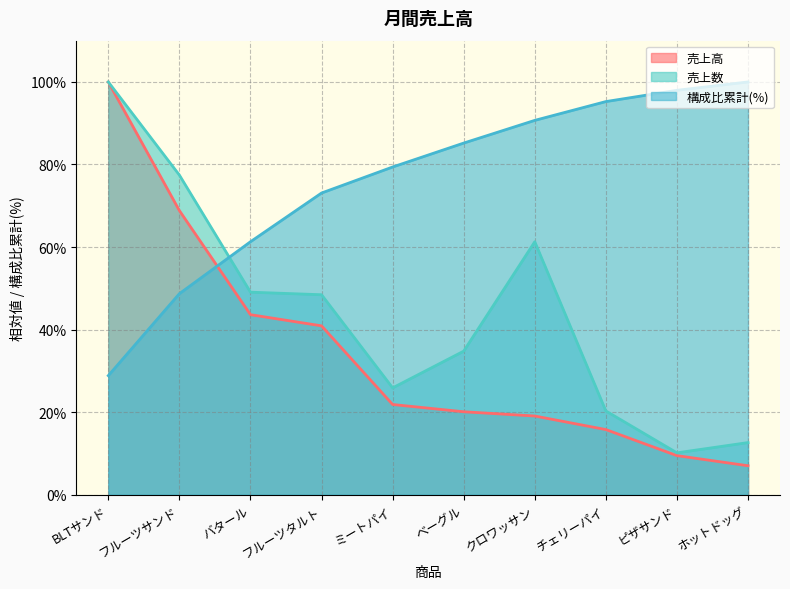

Reading left to right, extract all data points from this chart.

売上高: BLTサンド=100.0	フルーツサンド=68.8	バタール=43.6	フルーツタルト=40.9	ミートパイ=21.9	ベーグル=20.1	クロワッサン=19.1	チェリーパイ=15.8	ピザサンド=9.5	ホットドッグ=7.0
売上数: BLTサンド=100.0	フルーツサンド=77.4	バタール=49.1	フルーツタルト=48.4	ミートパイ=25.9	ベーグル=34.8	クロワッサン=61.3	チェリーパイ=20.3	ピザサンド=10.1	ホットドッグ=12.6
構成比累計: BLTサンド=28.8	フルーツサンド=48.7	バタール=61.3	フルーツタルト=73.1	ミートパイ=79.4	ベーグル=85.2	クロワッサン=90.7	チェリーパイ=95.2	ピザサンド=98.0	ホットドッグ=100.0